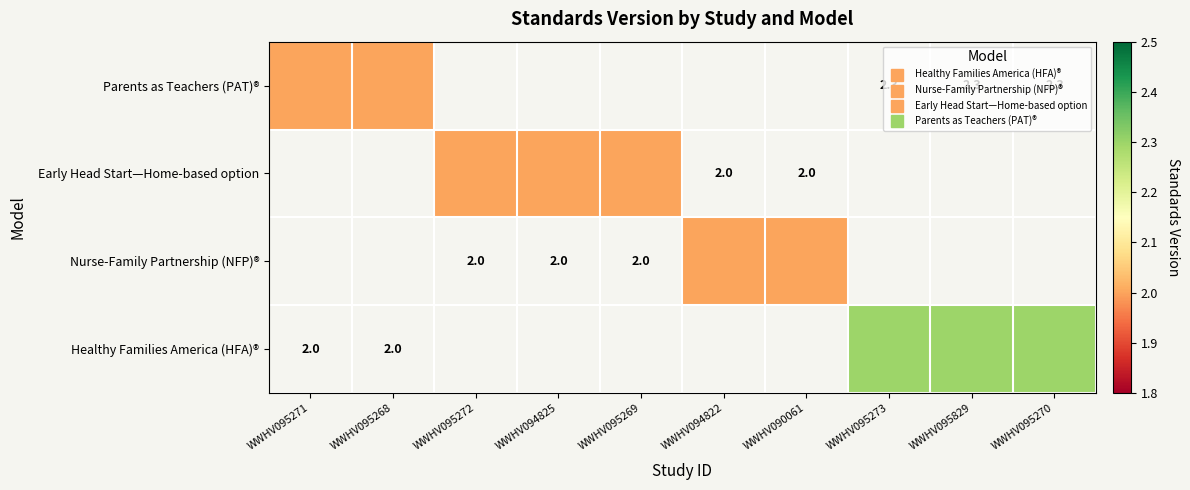

What is the approximate value of Healthy Families America (HFA)® at WWHV095273?

2.3